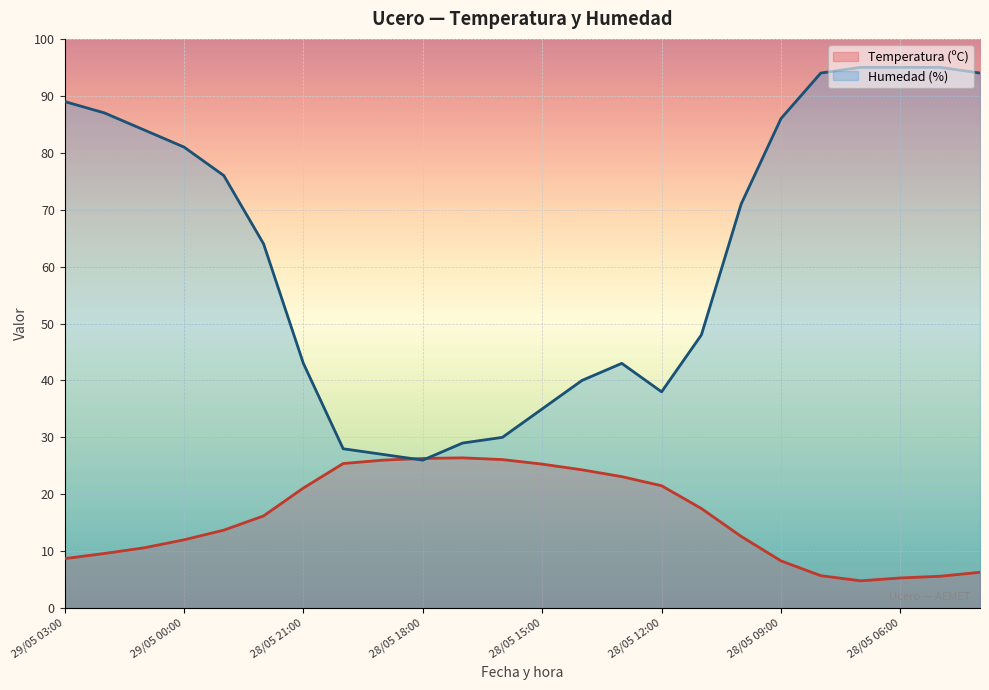

Which series has the widest spread of values?

Humedad (%)